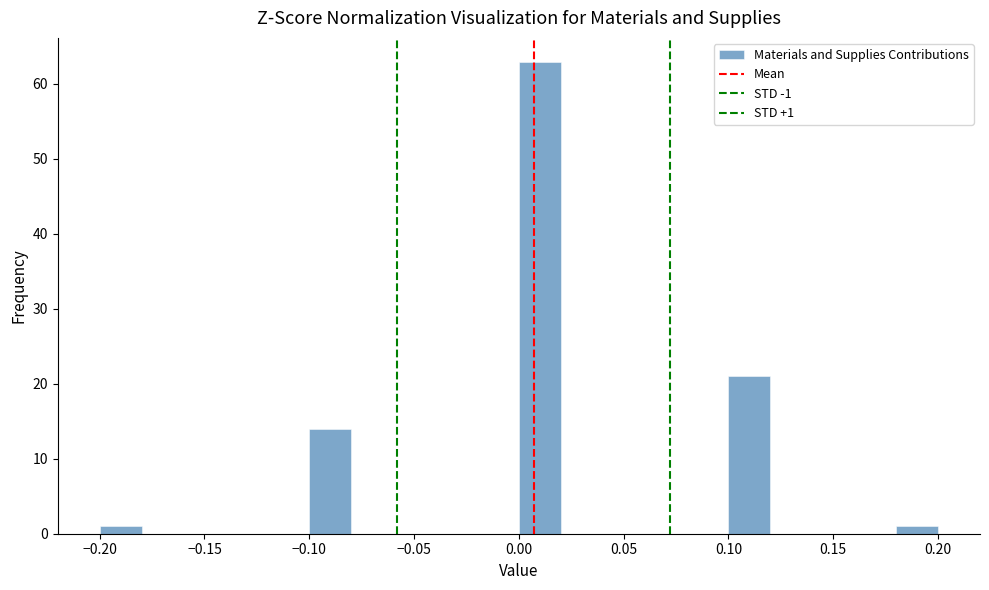

Which range on the x-axis has the tallest bar?

0.00 to 0.02